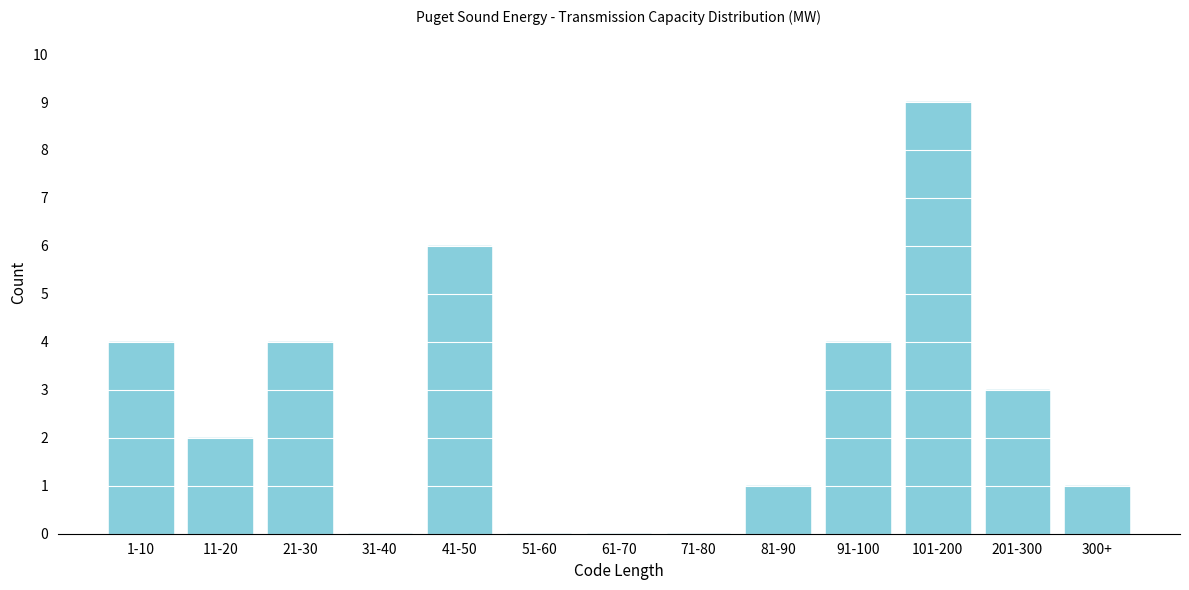

Reading right to left, list all the values displayed in this chart.

300+=1	201-300=3	101-200=9	91-100=4	81-90=1	71-80=0	61-70=0	51-60=0	41-50=6	31-40=0	21-30=4	11-20=2	1-10=4